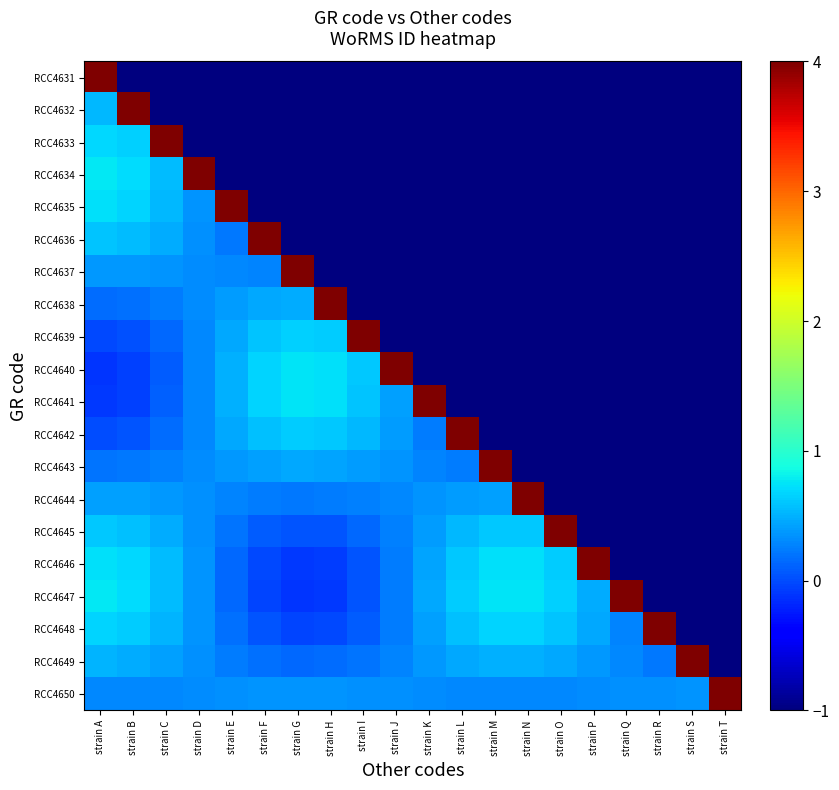

How many series are shown in this chart?

20